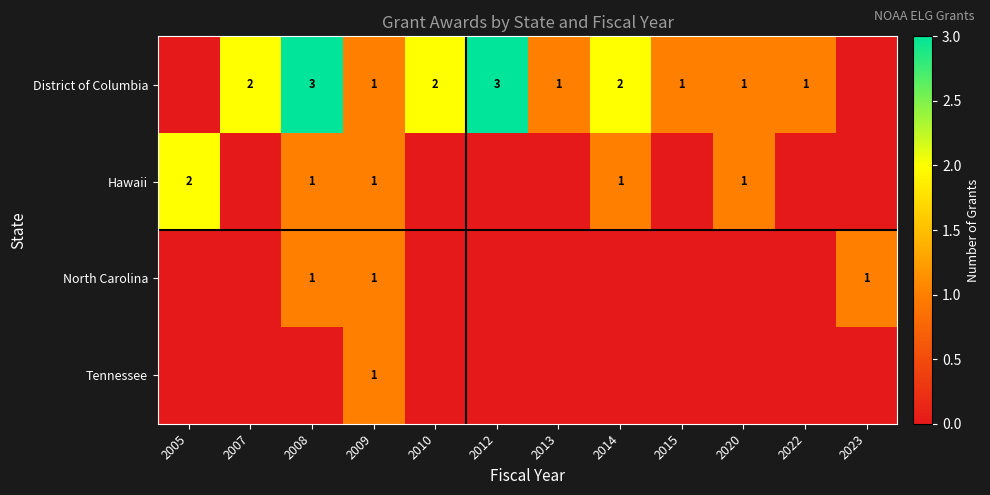

The District of Columbia series shows 1 at 2020. True or false?

True